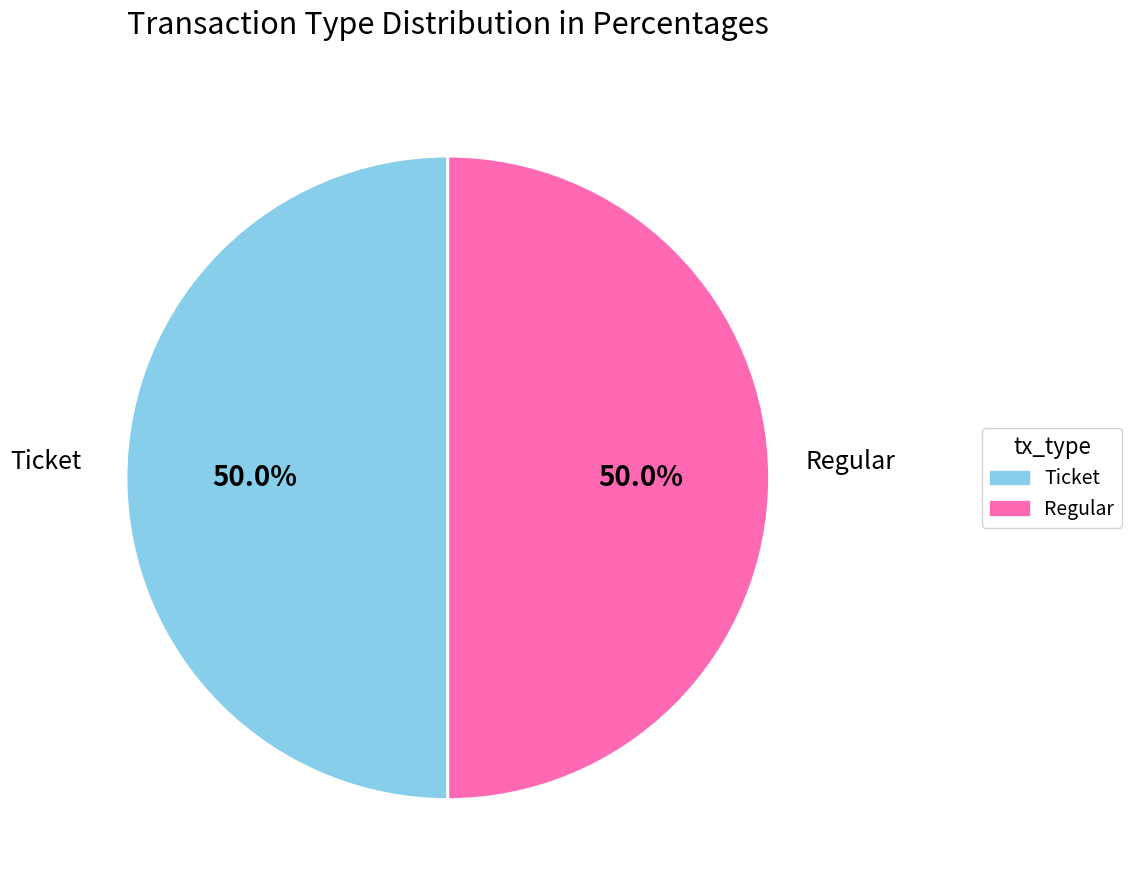

Combined, do Ticket and Regular account for over 50%?

Yes